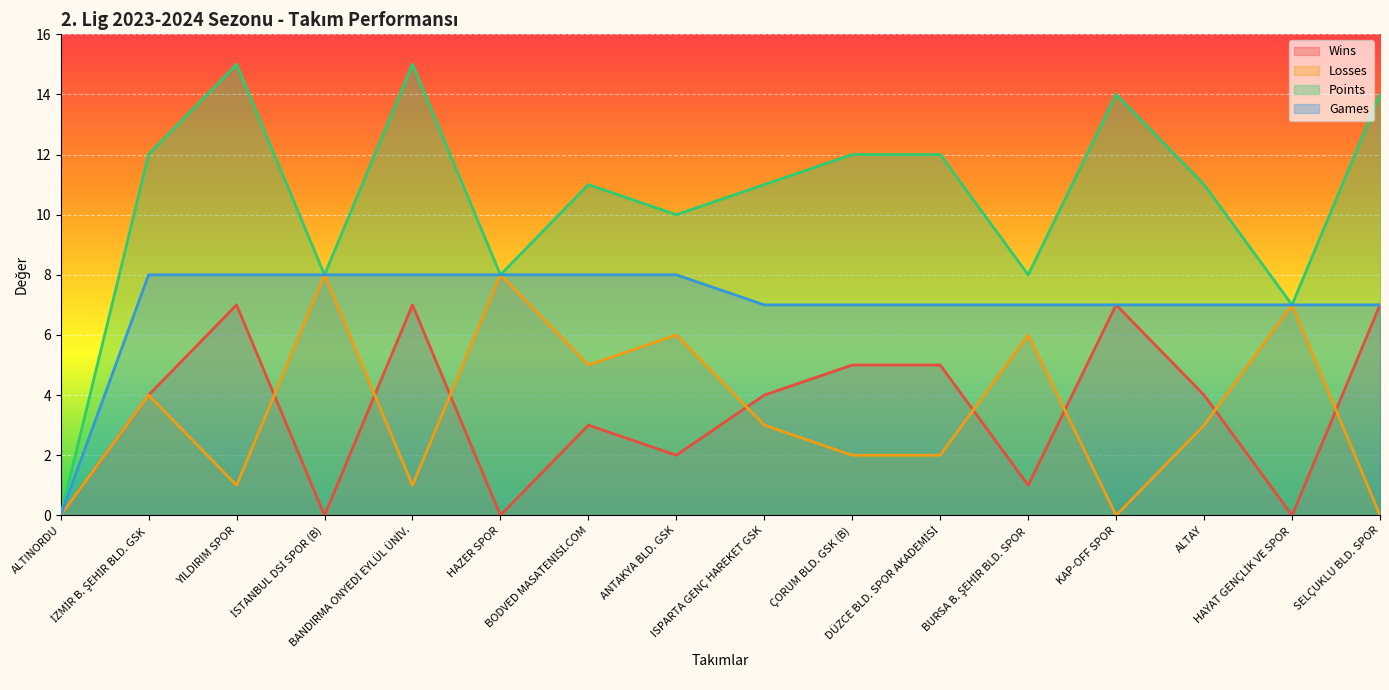

True or false: Points has more than 1 interior local peaks.

True